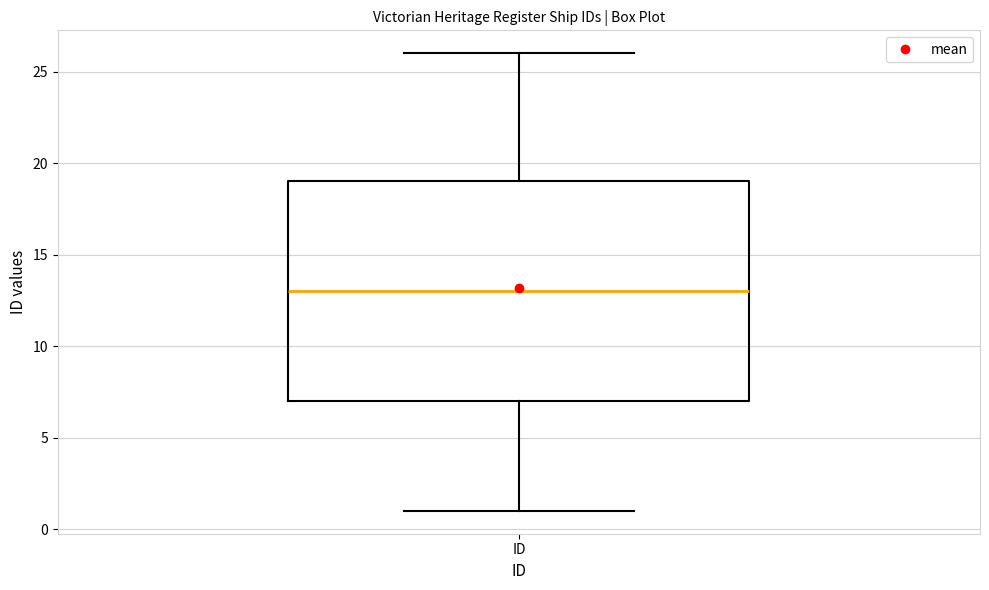

Transcribe this box plot: give where the median line is, the range the box spans, and where the two whiskers end, as read against the y-axis. The values are not printed on the chart, so give them approximately, as read against the axis.

median 13, box 7 to 19, whiskers 1 to 26